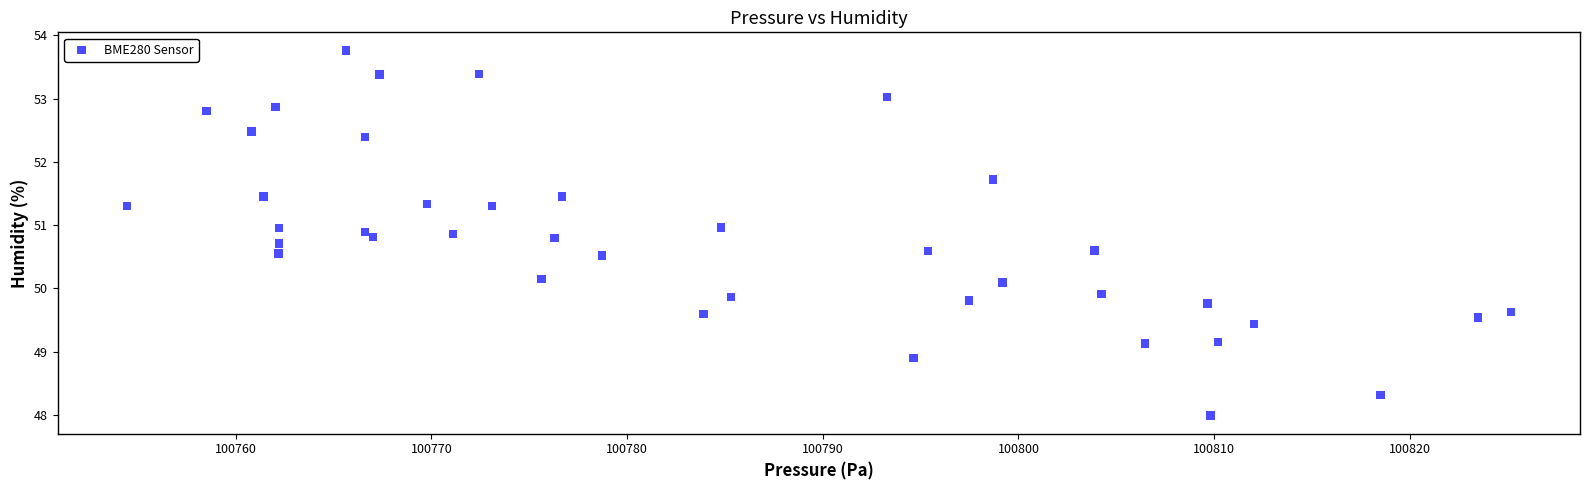

What is the range of Y values (max minus min)?

5.8